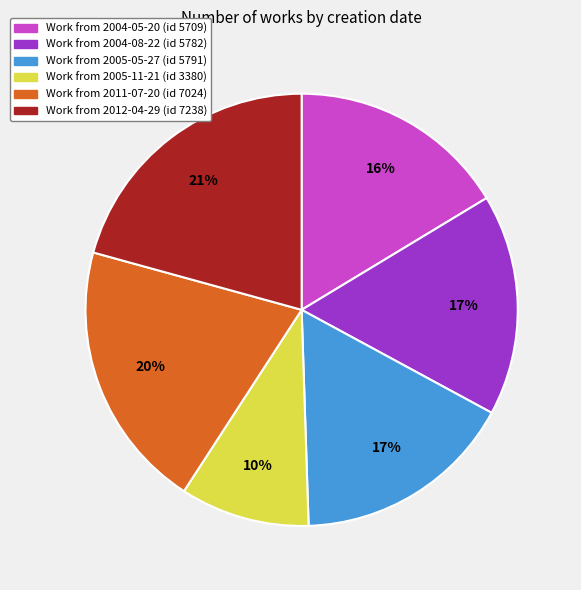

To the nearest percent, what is the average slice percentage?

17%